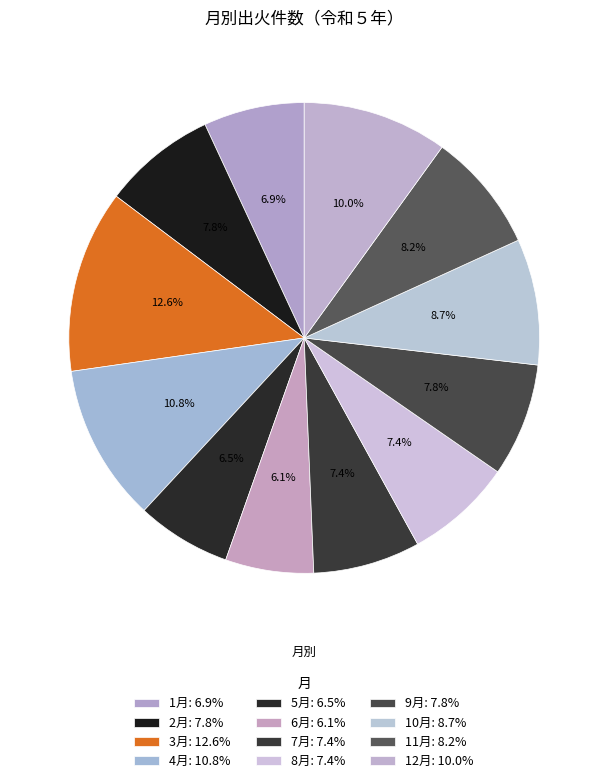

Count the number of slices in the pie.

12